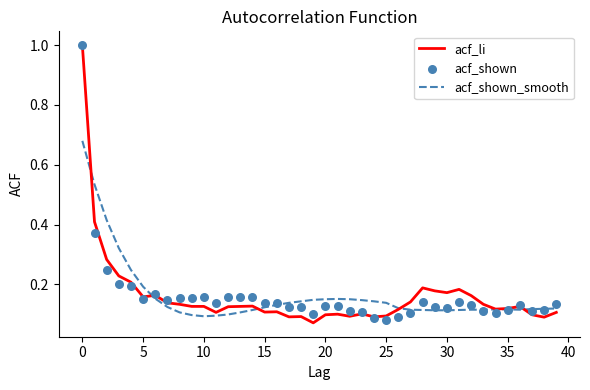

What are all the series names shown in the legend?

acf_li, acf_shown_smooth, acf_shown